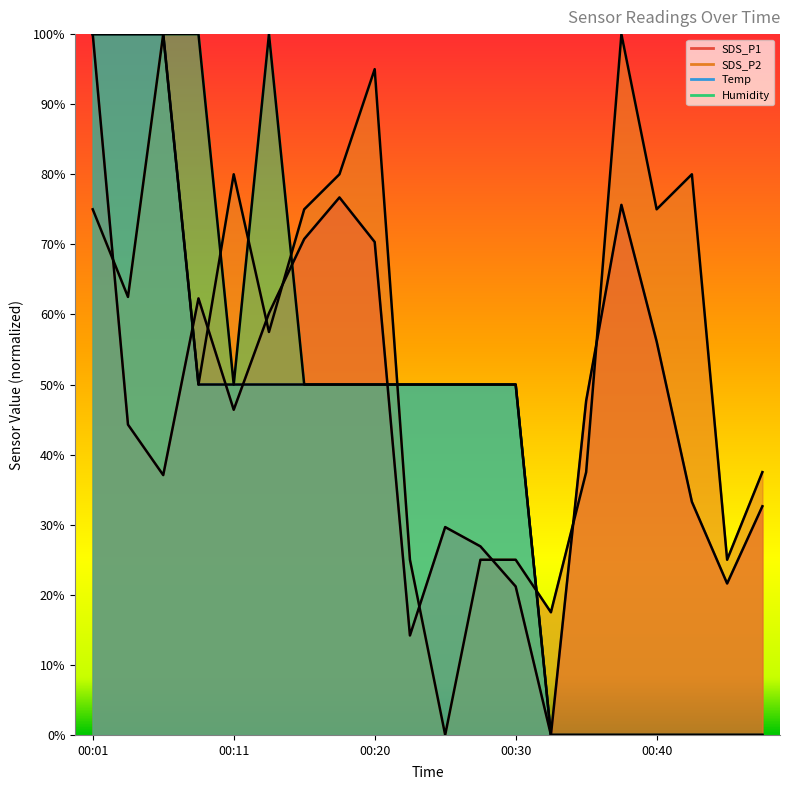

What is the value of the SDS_P2 point at the 16th from the left?

100.0